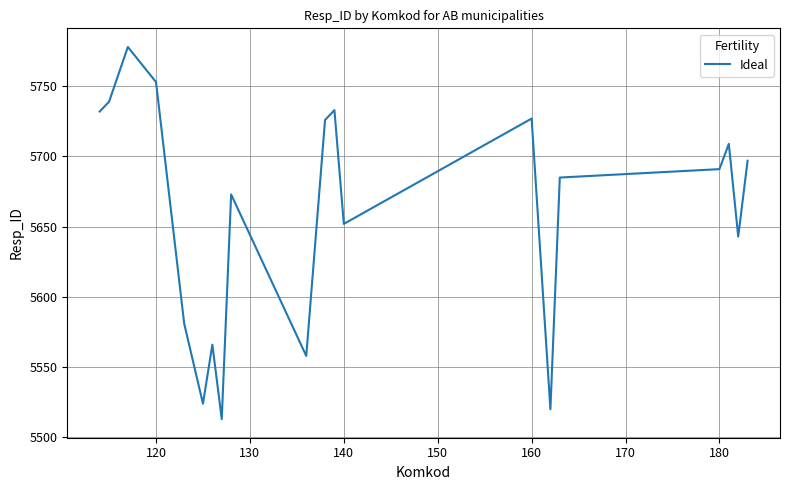

Count the number of categories in the chart.

20